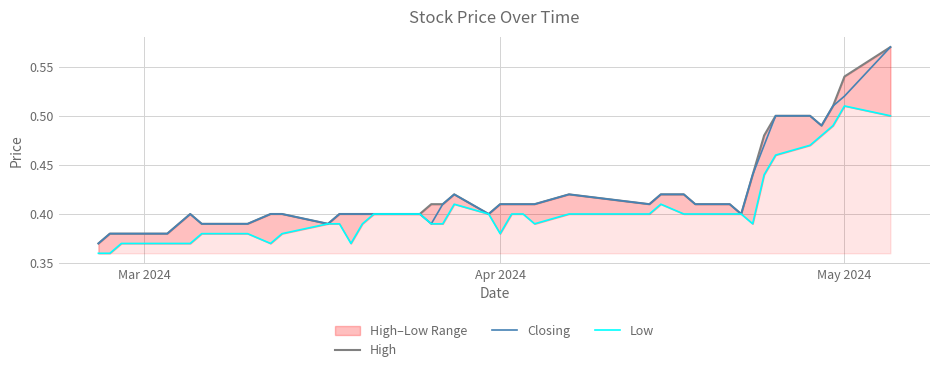

Reading left to right, transcribe all the data shown in this chart.

High: 0.4	0.4	0.4	0.4	0.4	0.4	0.4	0.4	0.4	0.4	0.4	0.4	0.4	0.4	0.4	0.4	0.4	0.4	0.4	0.4	0.4	0.4	0.4	0.4	0.4	0.4	0.4	0.4	0.4	0.4	0.4	0.4	0.4	0.5	0.5	0.5	0.5	0.5	0.5	0.6
Closing: 0.4	0.4	0.4	0.4	0.4	0.4	0.4	0.4	0.4	0.4	0.4	0.4	0.4	0.4	0.4	0.4	0.4	0.4	0.4	0.4	0.4	0.4	0.4	0.4	0.4	0.4	0.4	0.4	0.4	0.4	0.4	0.4	0.4	0.5	0.5	0.5	0.5	0.5	0.5	0.6
Low: 0.4	0.4	0.4	0.4	0.4	0.4	0.4	0.4	0.4	0.4	0.4	0.4	0.4	0.4	0.4	0.4	0.4	0.4	0.4	0.4	0.4	0.4	0.4	0.4	0.4	0.4	0.4	0.4	0.4	0.4	0.4	0.4	0.4	0.4	0.5	0.5	0.5	0.5	0.5	0.5